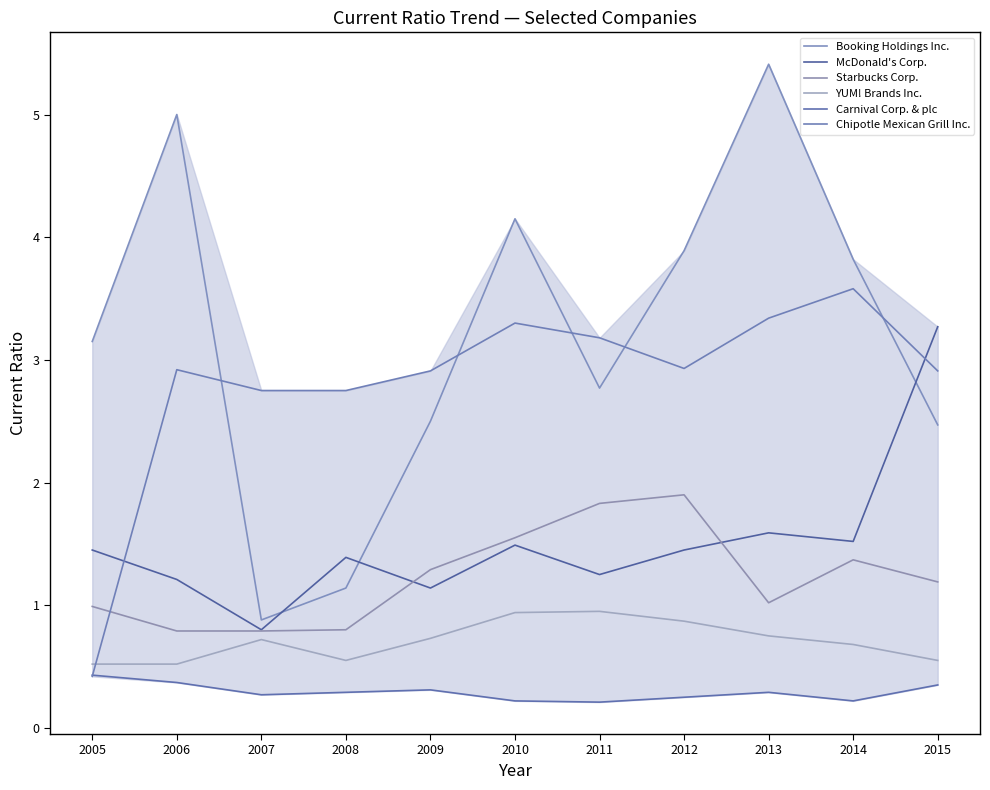

What is the maximum value for Carnival Corp. & plc?

0.4